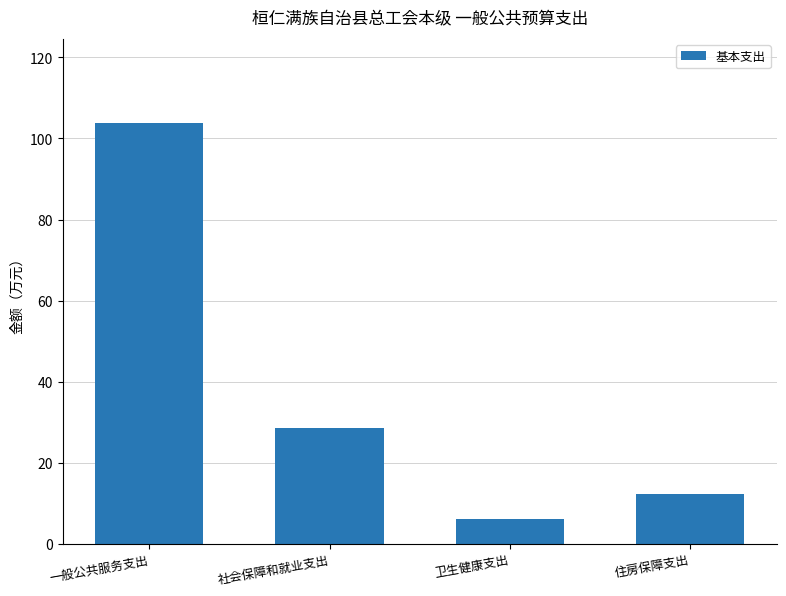

List the labels in order of value, largest first.

一般公共服务支出, 社会保障和就业支出, 住房保障支出, 卫生健康支出